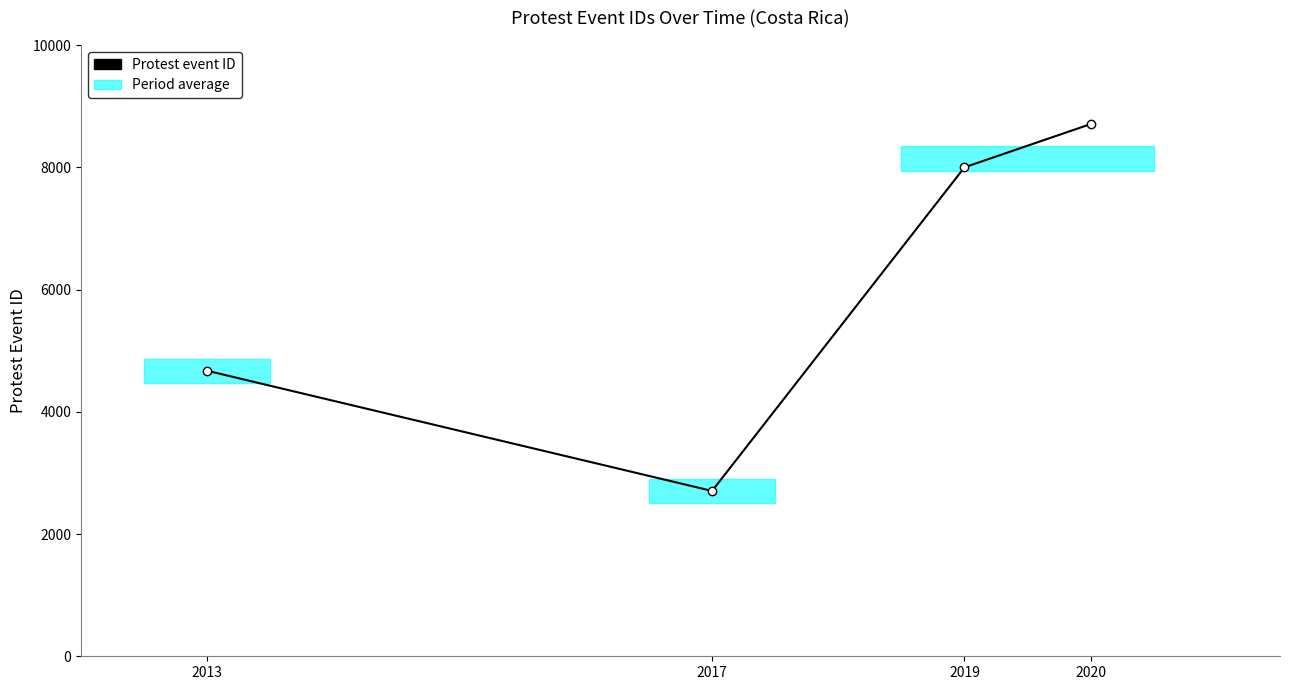

Approximately how many times larger is the value at 2019 compared to 2017?

3.0